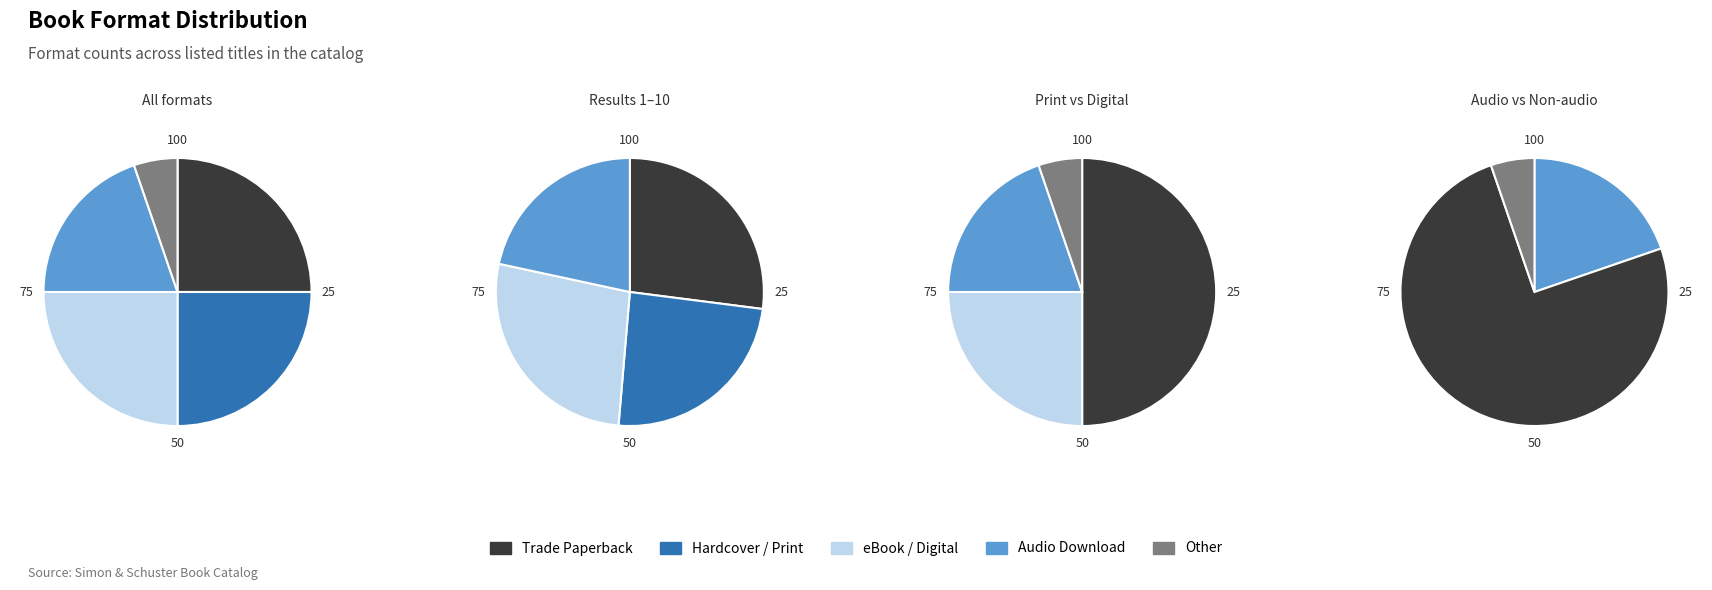

Which has a higher value, Trade Paperback or Other?

Trade Paperback